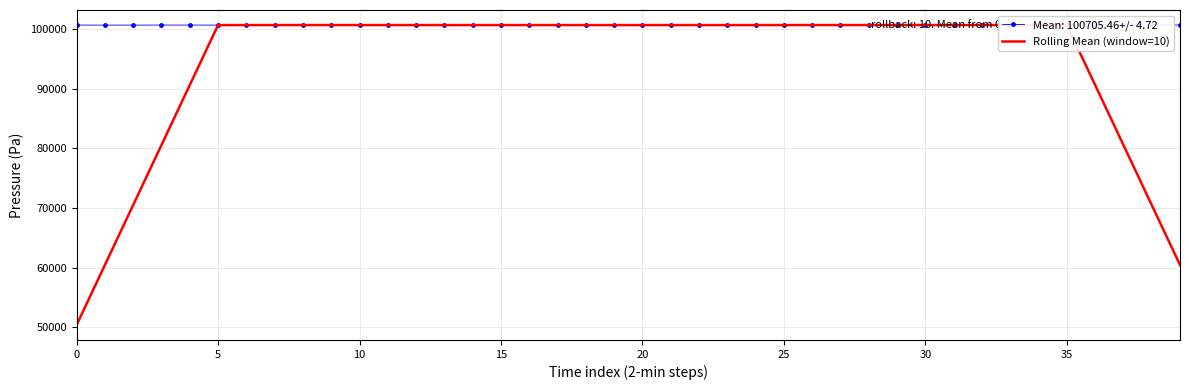

How many data points does each series have?

40